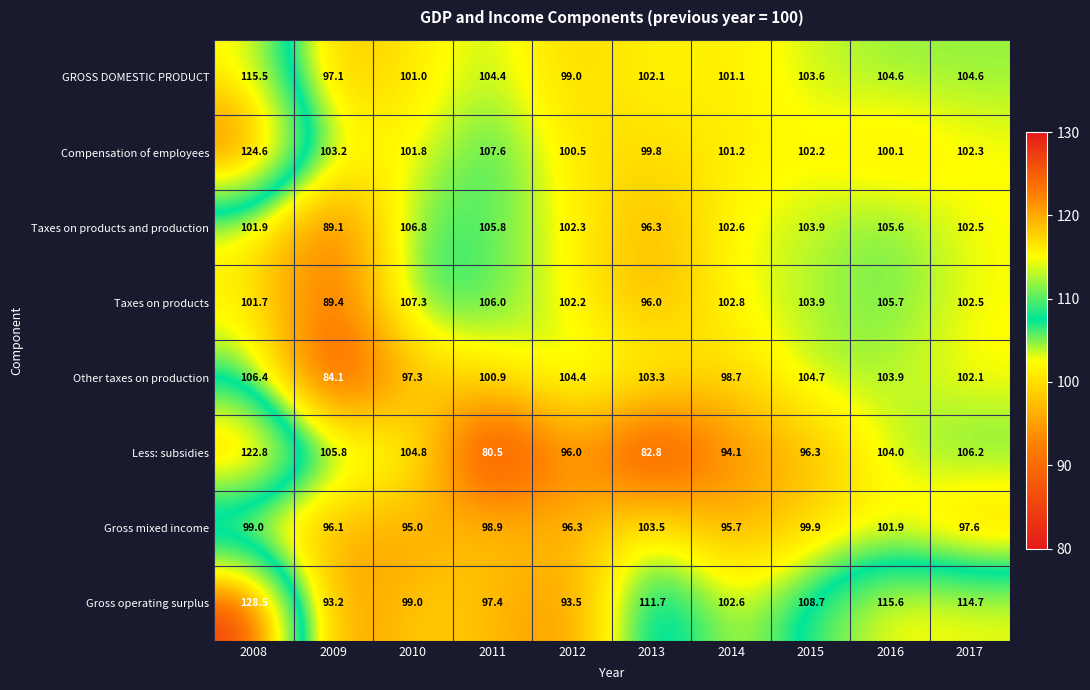

How many series are shown in this chart?

8